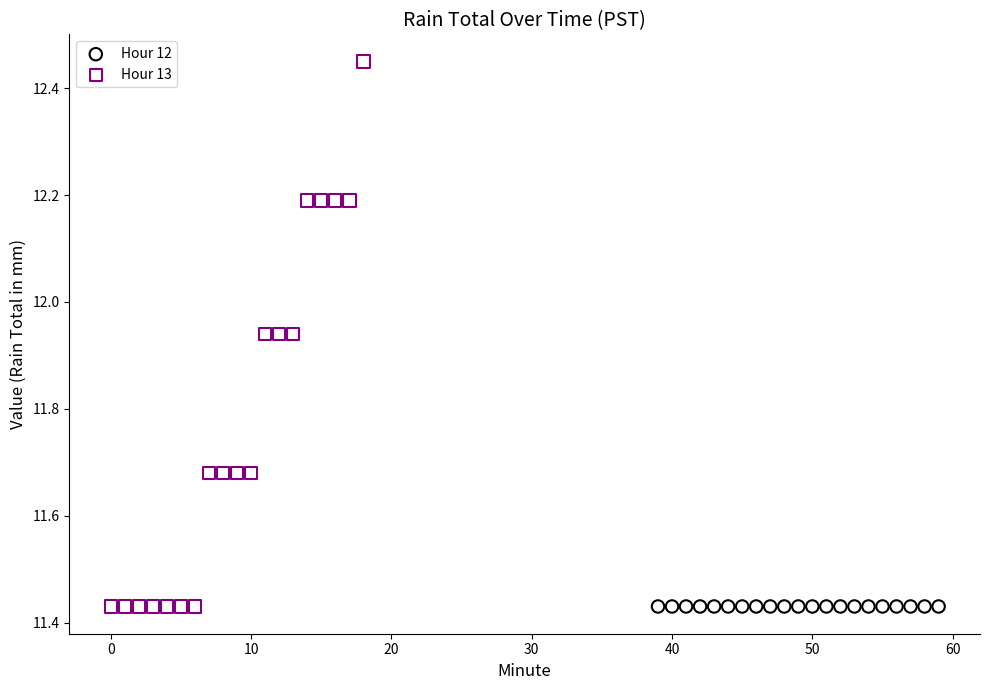

Which series contains the highest Y value?

Hour 13